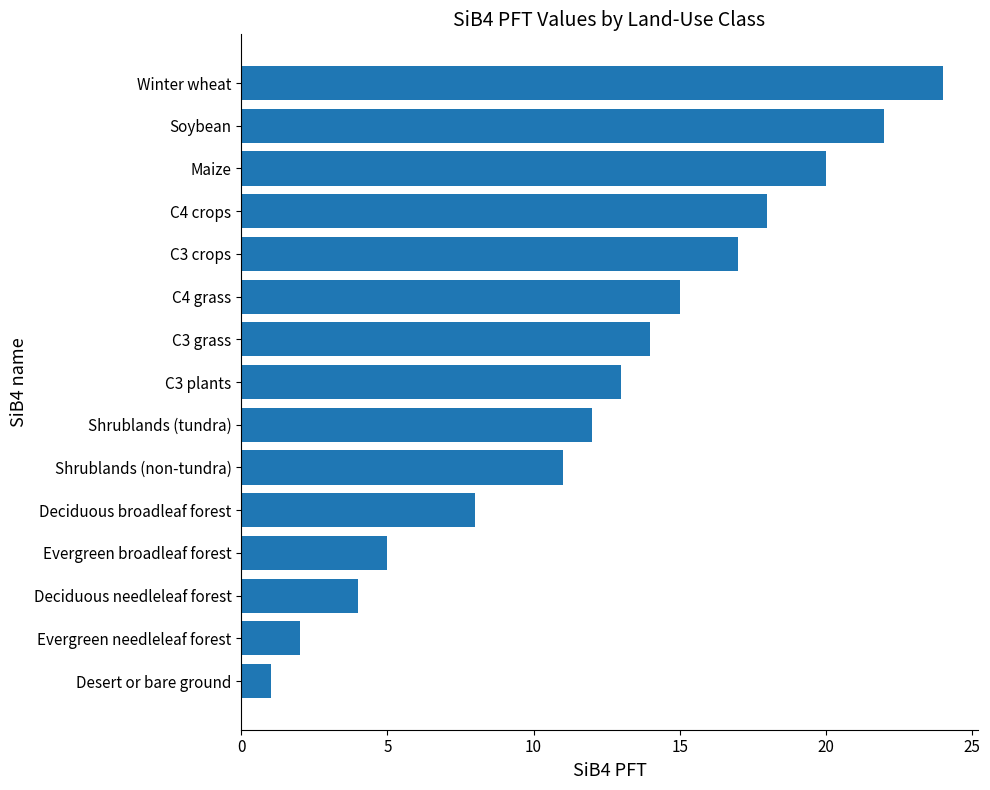

How many categories are shown in the chart?

15